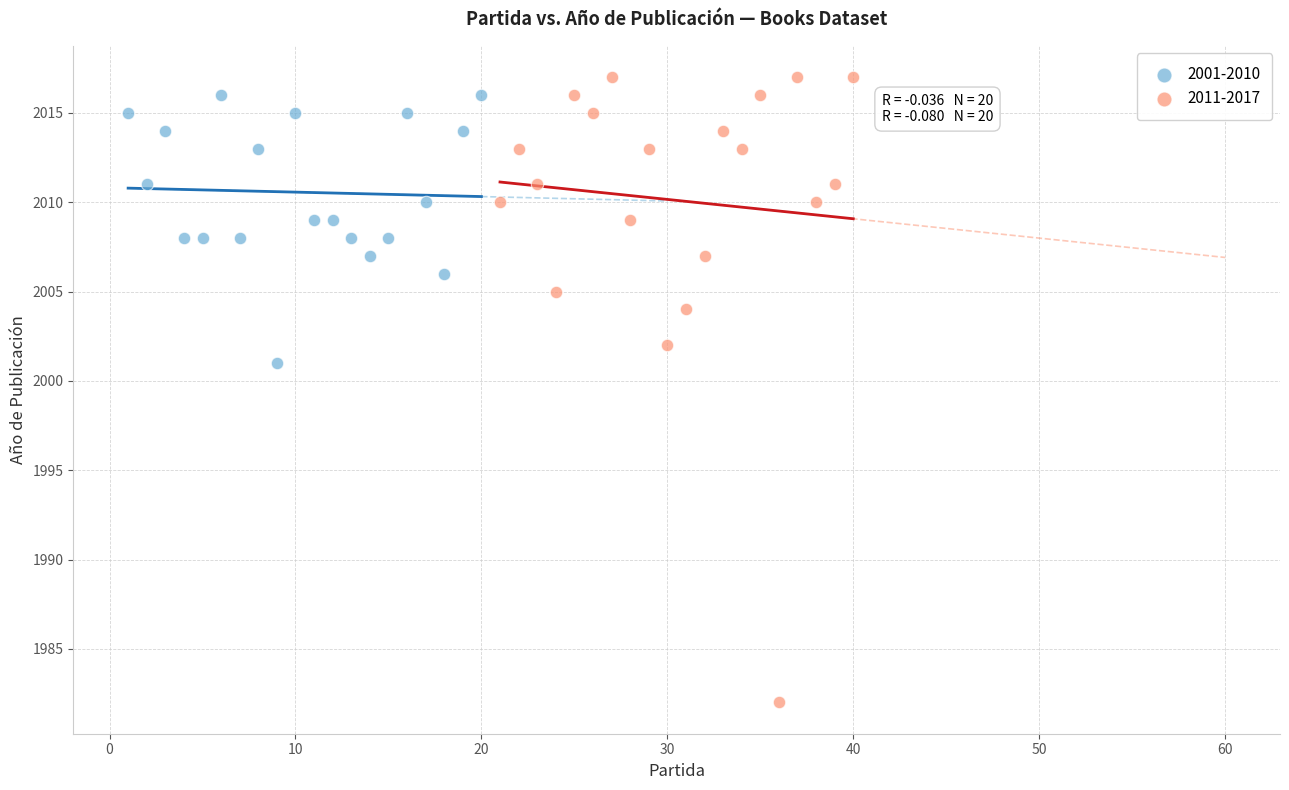

Which series reaches the minimum Y coordinate?

2011-2017